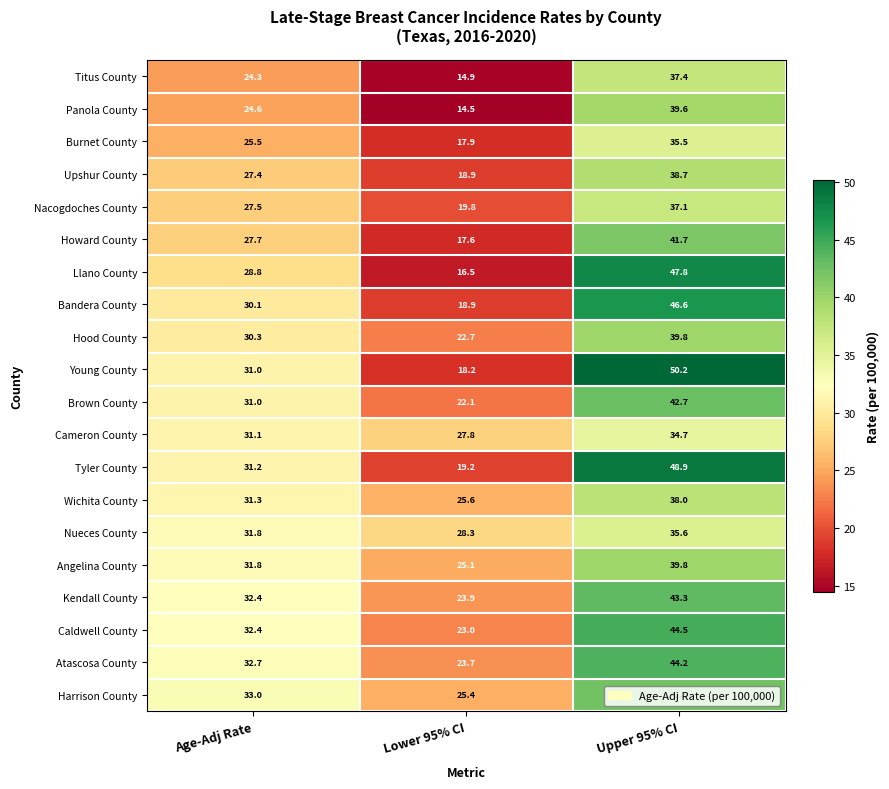

True or false: Bandera County has a value of 46.6 at Upper 95% CI.

True